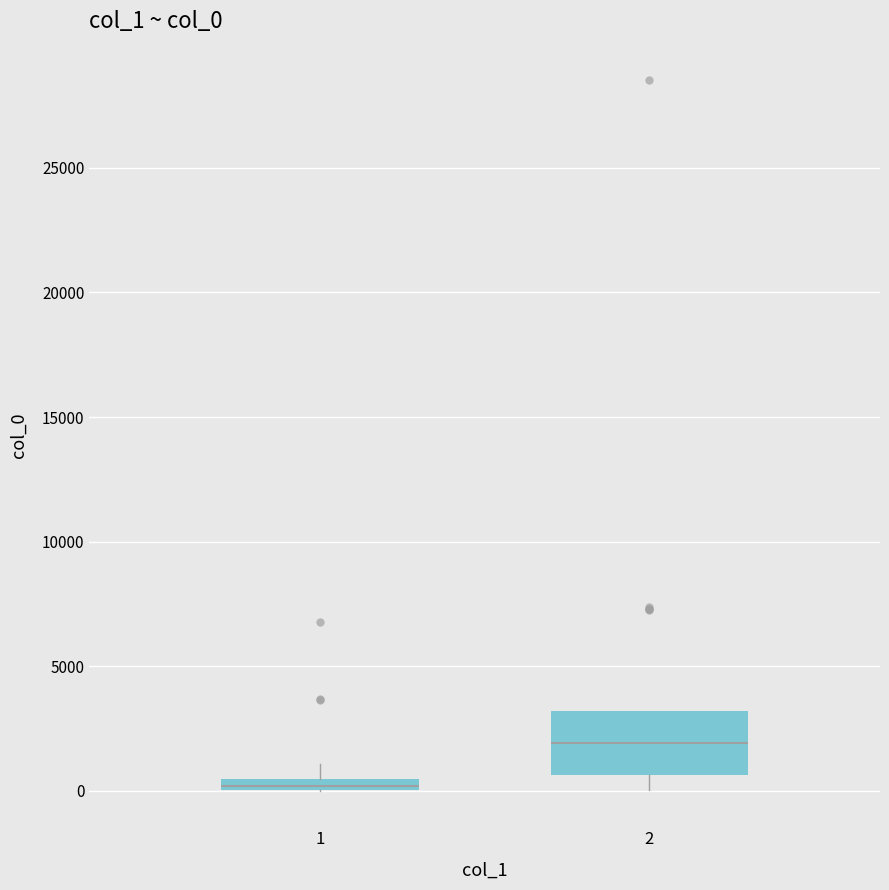

Comparing the boxes themselves (not the whiskers), which one is the tallest?

2